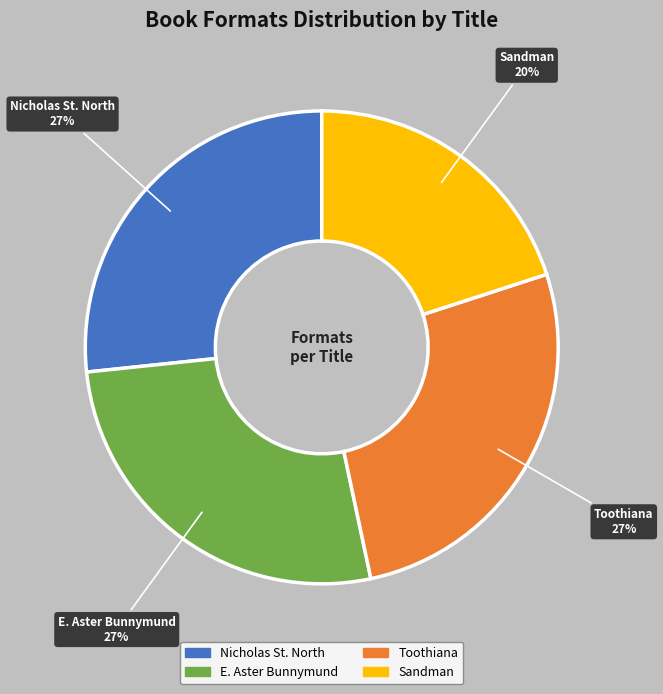

Combined, do Sandman and Toothiana account for over 50%?

No